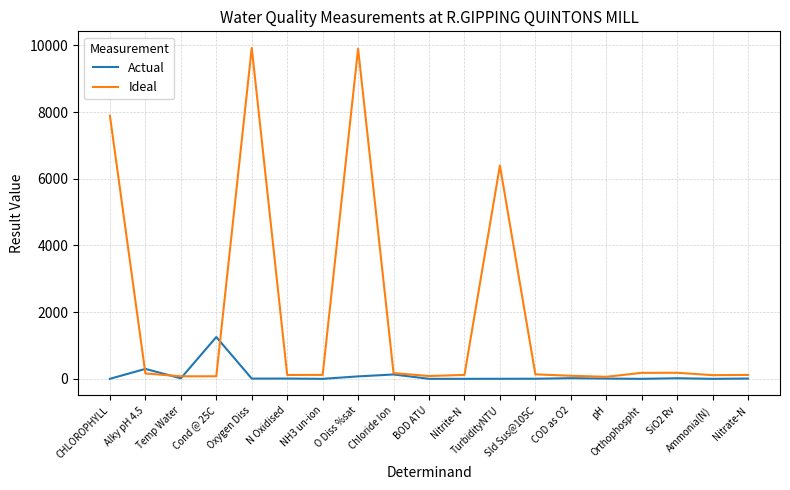

Which series has the largest total across all categories?

Ideal